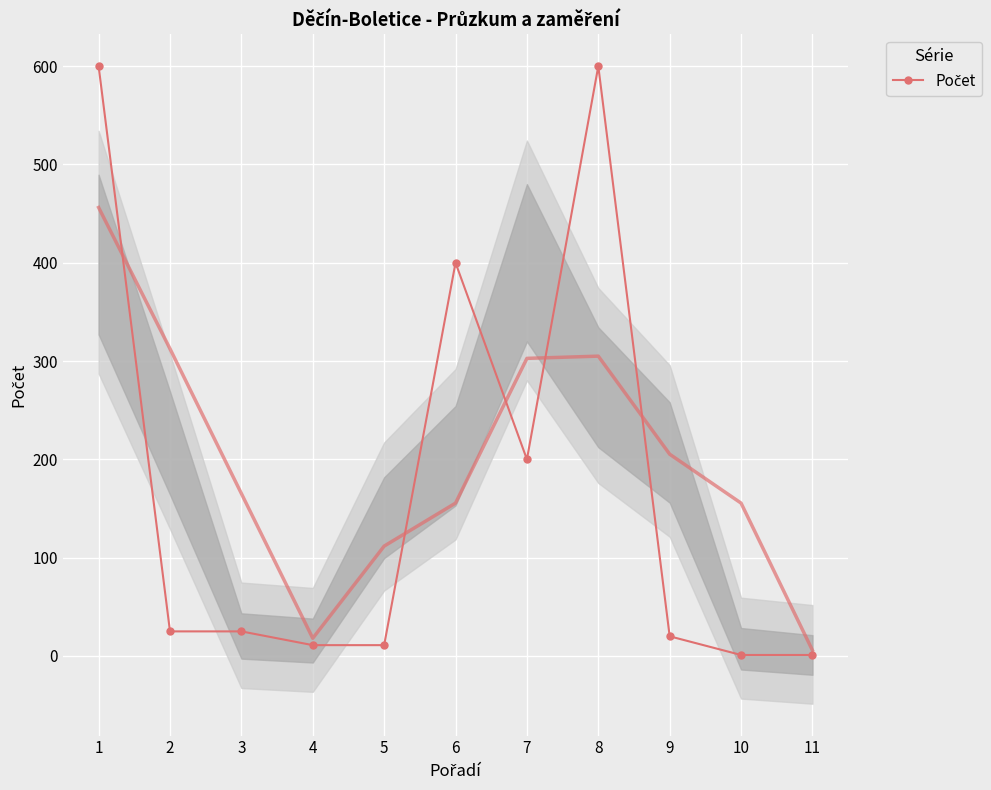

What is the ratio of the value at 3 to the value at 7?

0.1